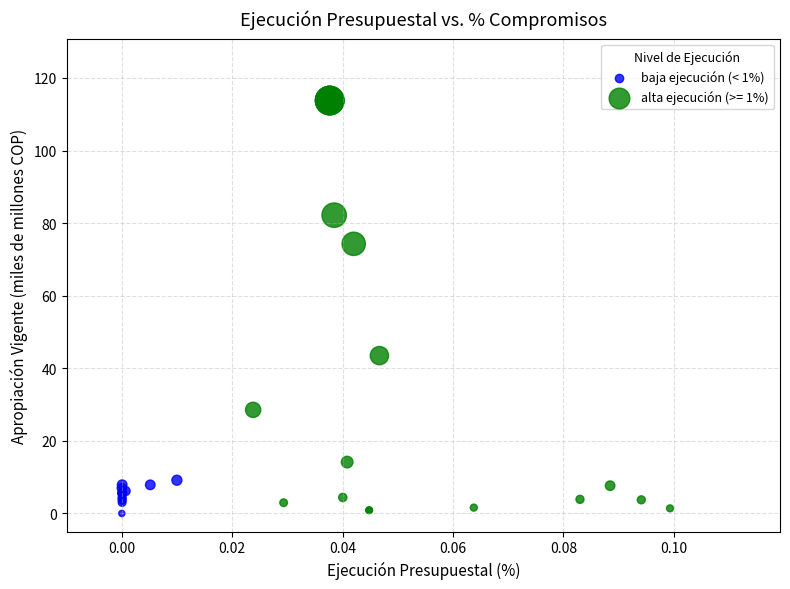

Which series has the largest Y range (max minus min)?

alta ejecución (>= 1%)